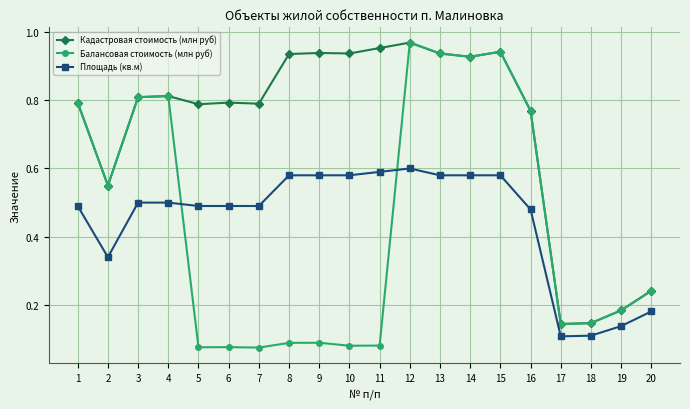

Rank the series at 11 from highest to lowest value.

Кадастровая стоимость (млн руб), Площадь (кв.м), Балансовая стоимость (млн руб)